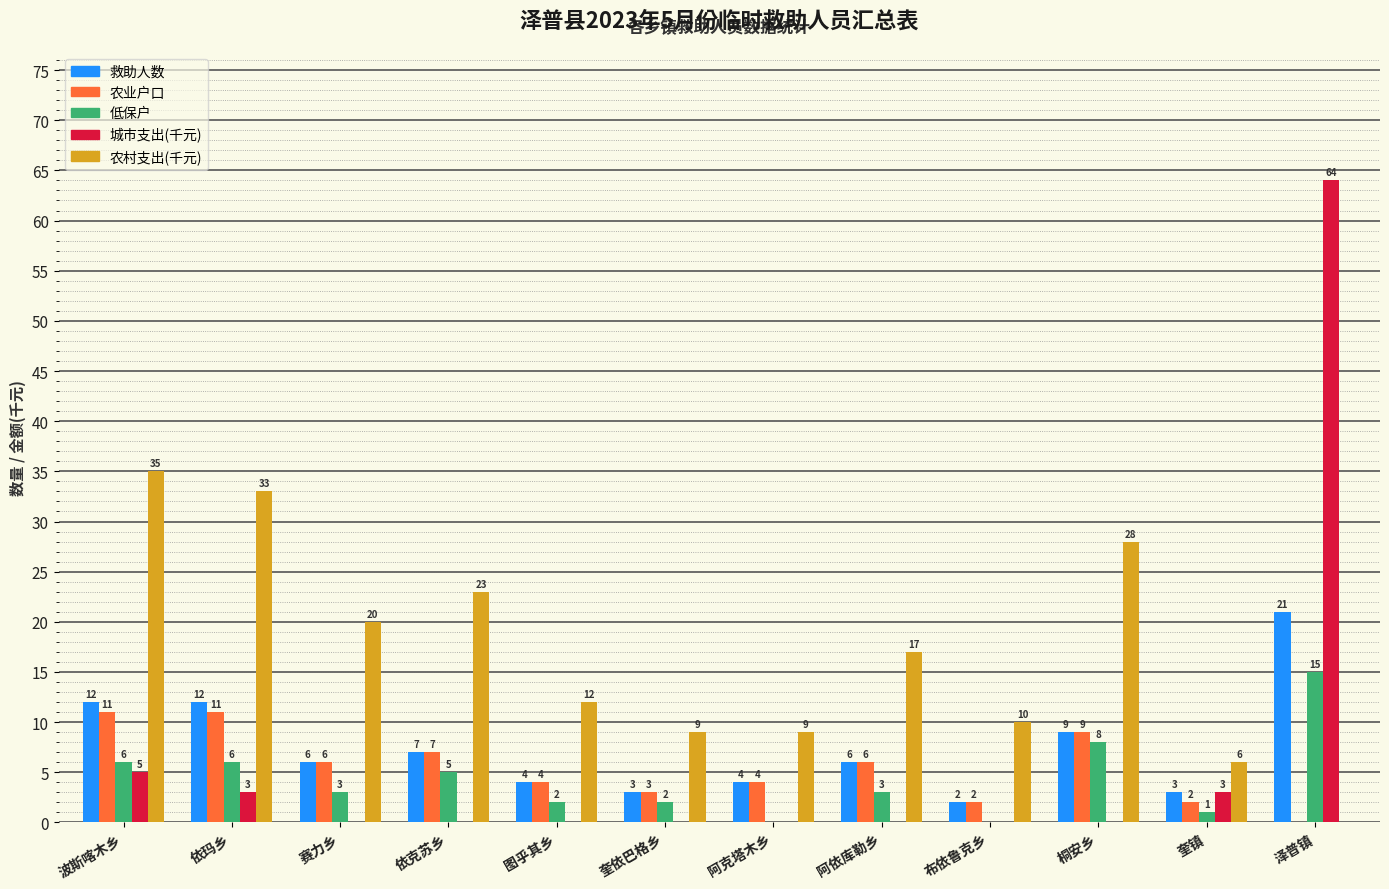

Where does the 农业户口 series first go above 6?

波斯喀木乡